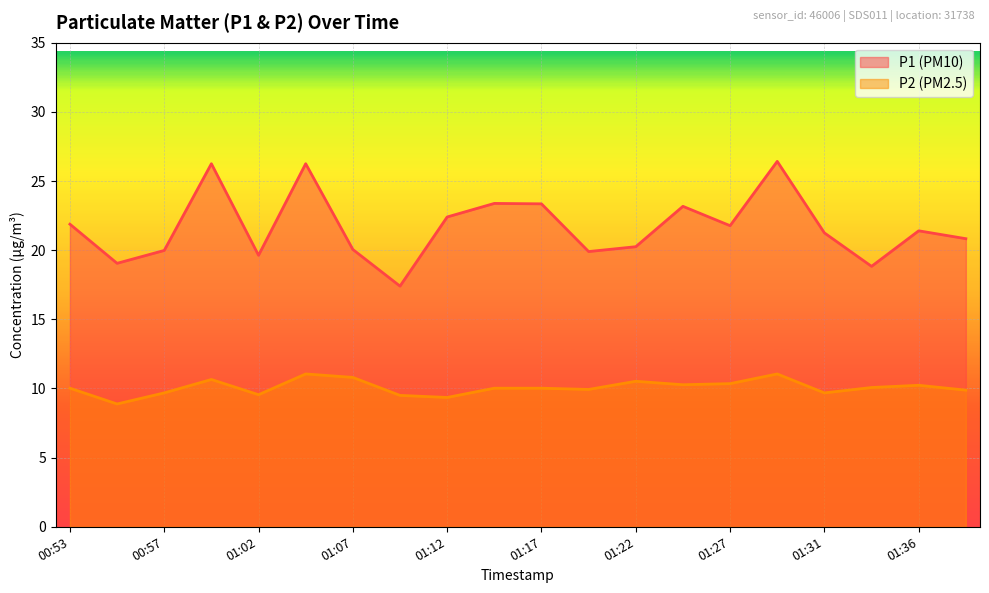

How many categories are shown in the chart?

20